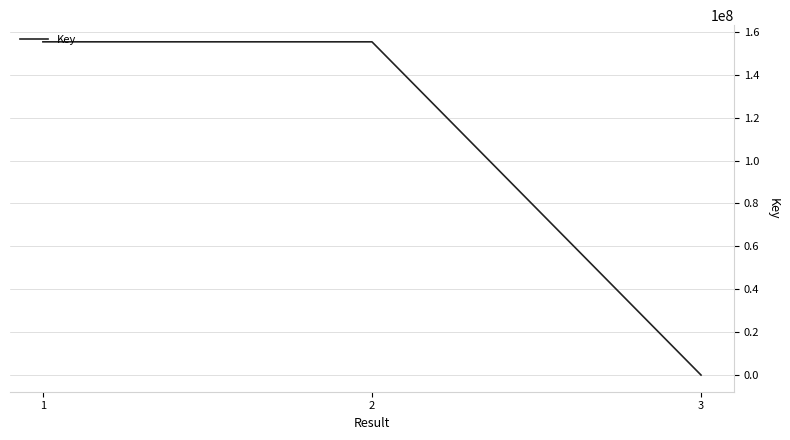

What is the ratio of the value at 2 to the value at 1?

1.0